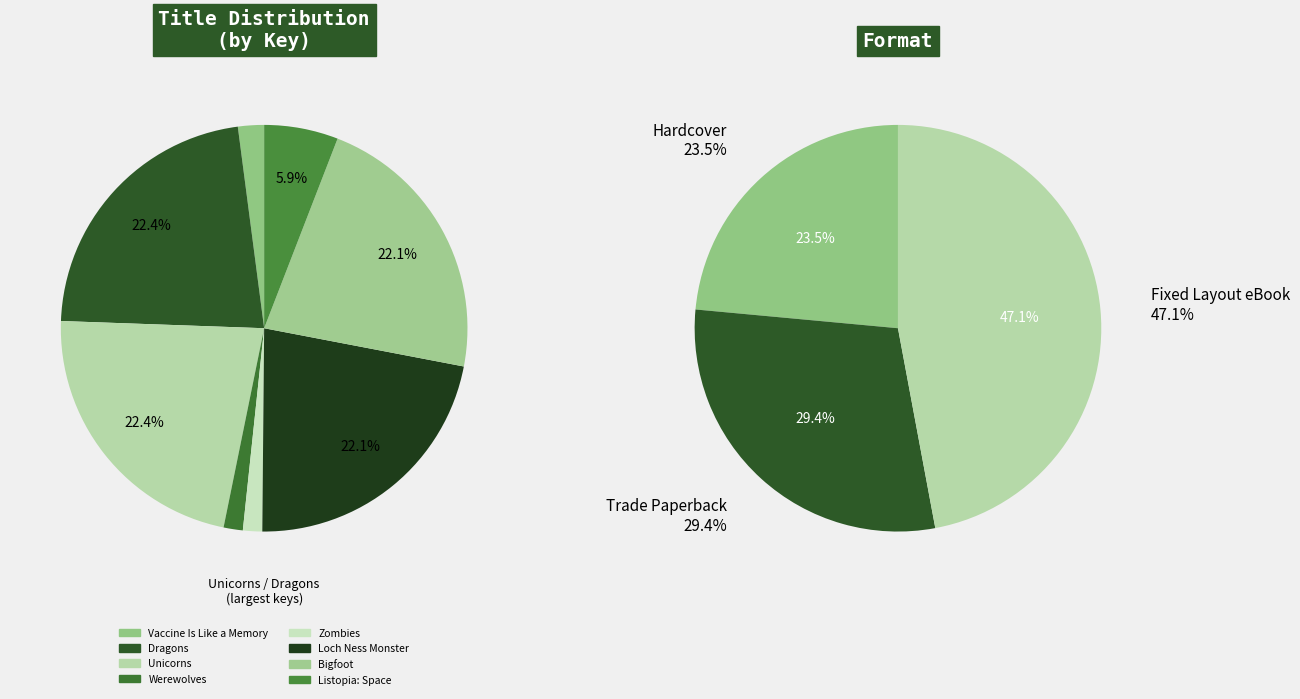

Do Dragons and Loch Ness Monster together represent more than half of the pie?

No